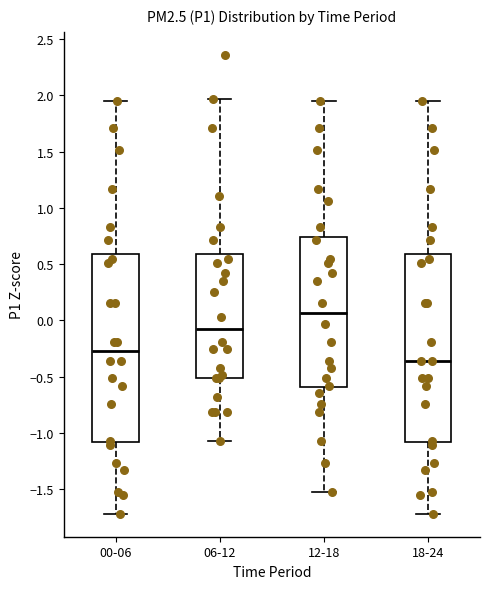

Reading left to right, transcribe this box plot: for each box, give where its median line is, the range the box spans, and where its two whiskers end, as read against the y-axis. The values are not printed on the chart, so give them approximately, as read against the axis.

00-06: median -0.25, box -1.10 to 0.60, whiskers -1.70 to 1.95
06-12: median -0.10, box -0.50 to 0.60, whiskers -1.05 to 1.95
12-18: median 0.05, box -0.60 to 0.75, whiskers -1.50 to 1.95
18-24: median -0.35, box -1.10 to 0.60, whiskers -1.70 to 1.95